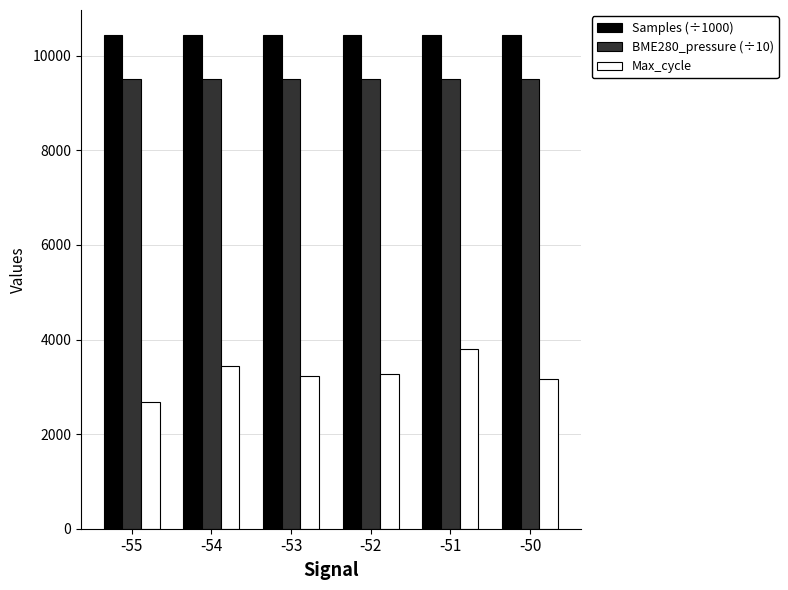

What are all the series names shown in the legend?

Samples (÷1000), BME280_pressure (÷10), Max_cycle